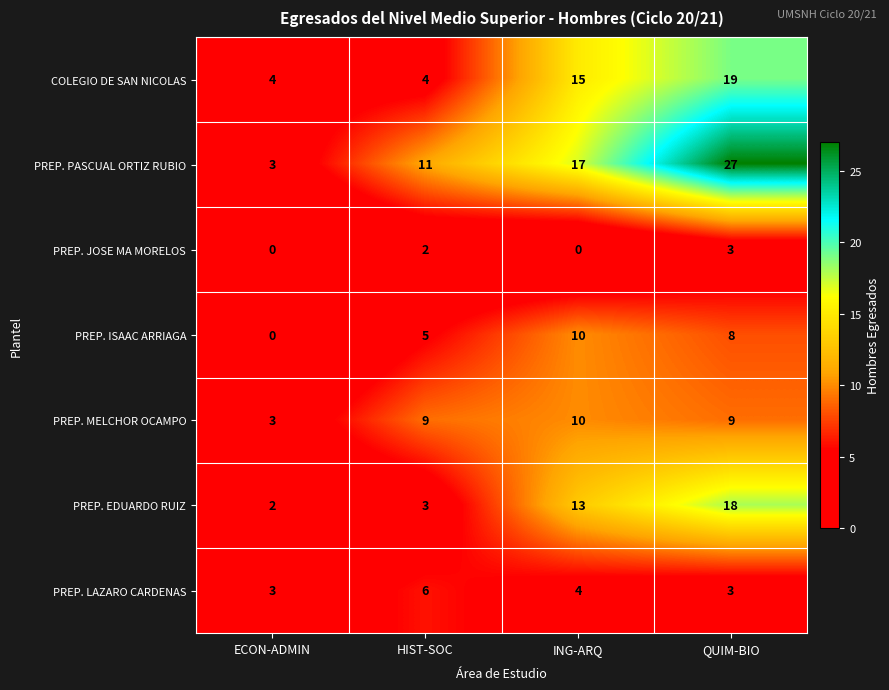

How many data points does each series have?

4